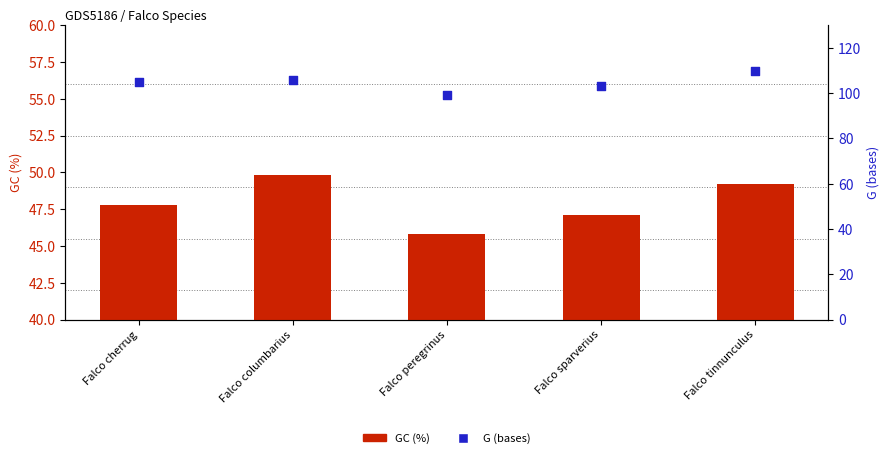

Which series contains the highest Y value?

G (bases)